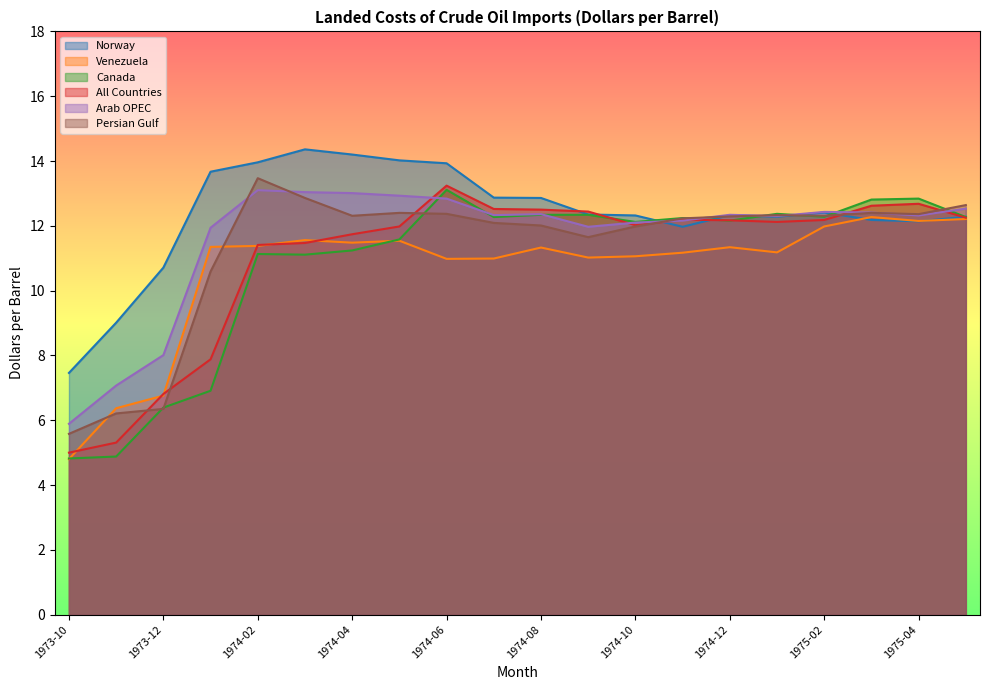

What is the label of the 13th point from the left?

1974-10